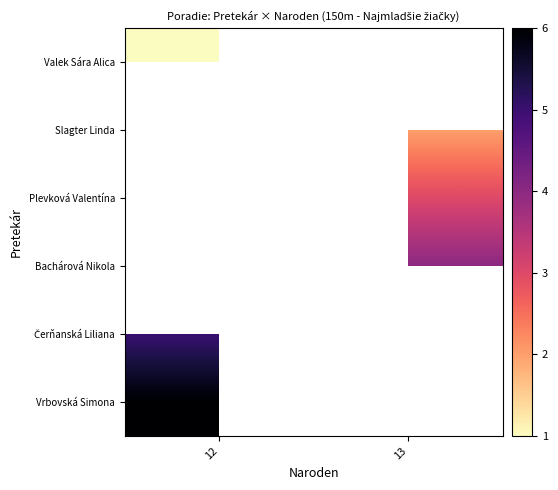

The Vrbovská Simona series shows 2.7 at 12. True or false?

False